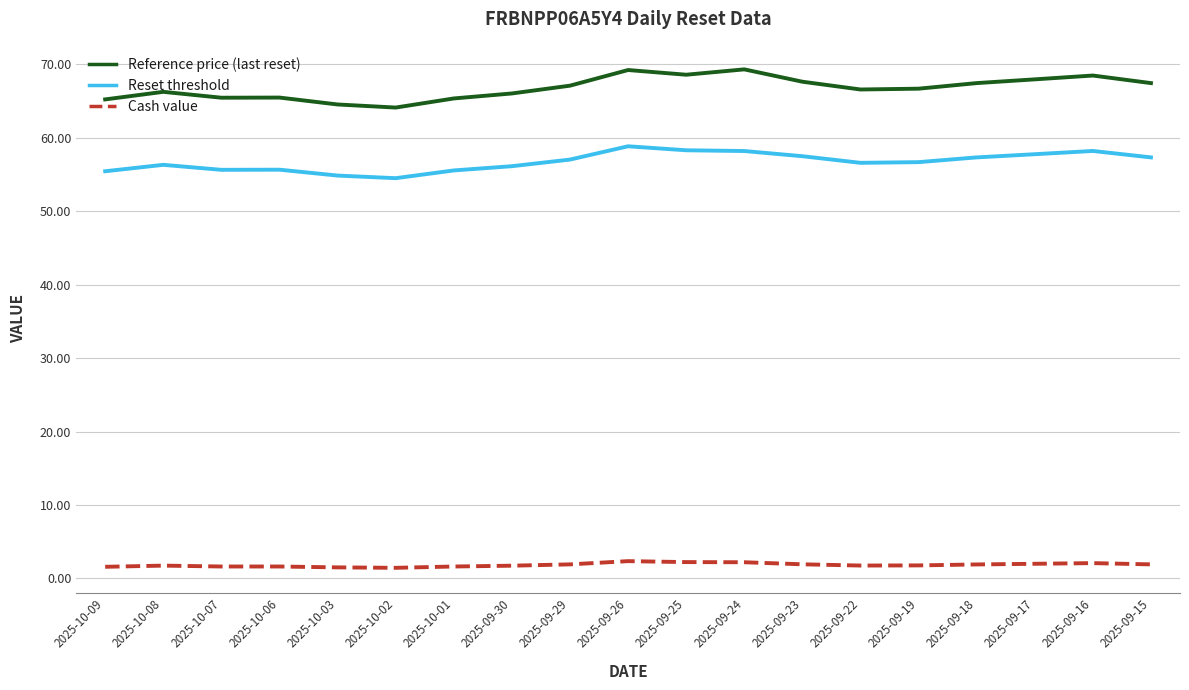

What is the difference between the Reference price (last reset) values at 2025-10-03 and 2025-09-18?

2.9